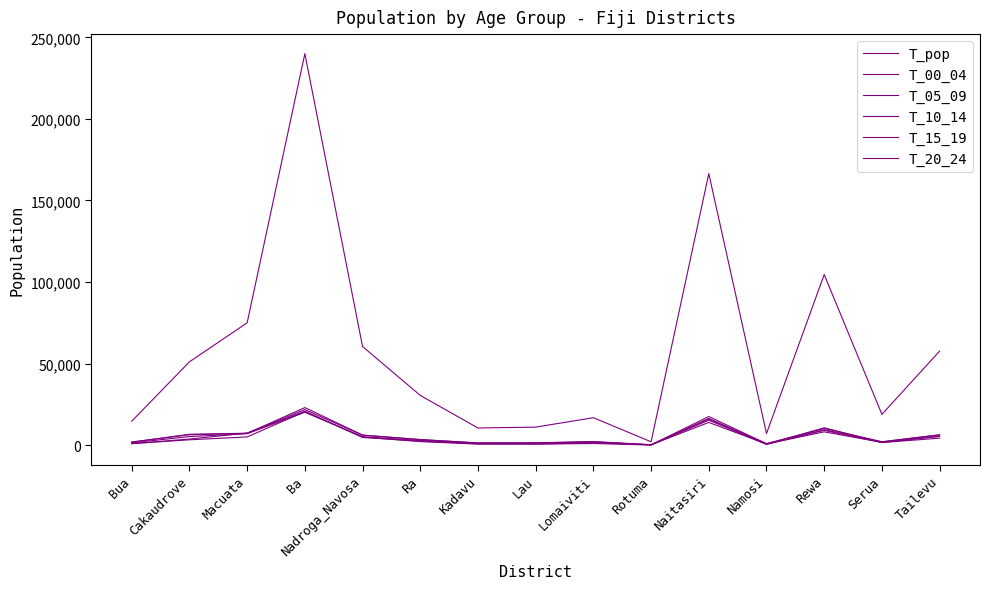

At which label does T_05_09 first exceed 3461?

Cakaudrove